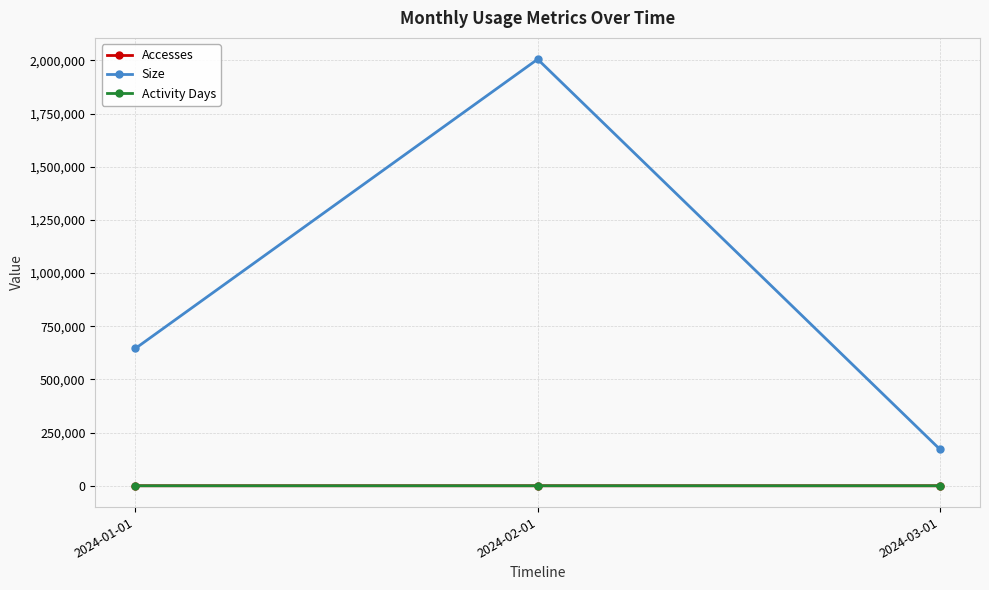

What is the difference between the Accesses values at 2024-03-01 and 2024-01-01?

10